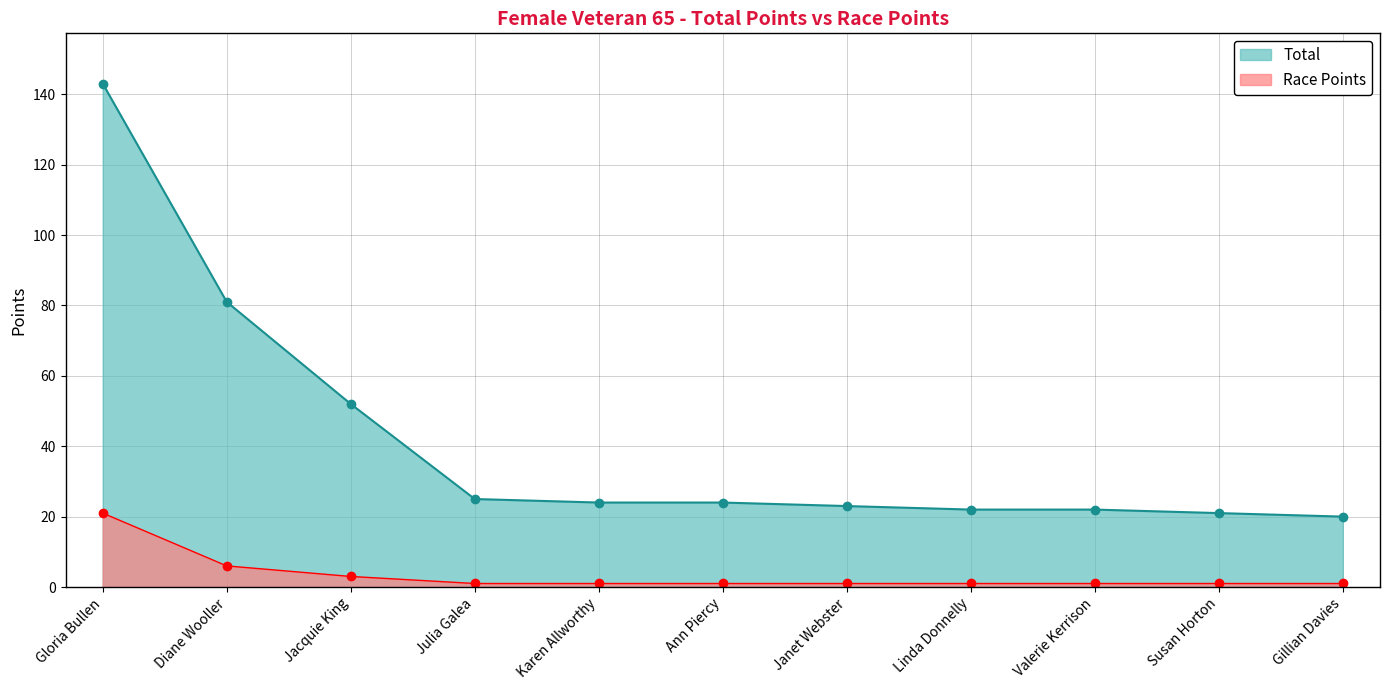

True or false: Race Points has a value of 2 at Julia Galea.

False